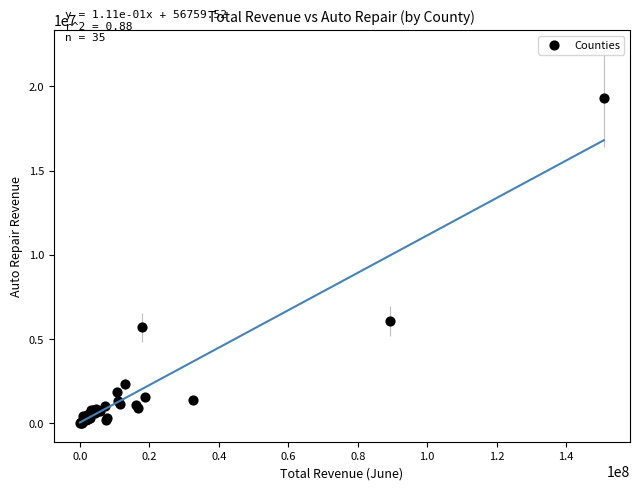

What Y value in the scatter plot is closest to 9681904?

6075730